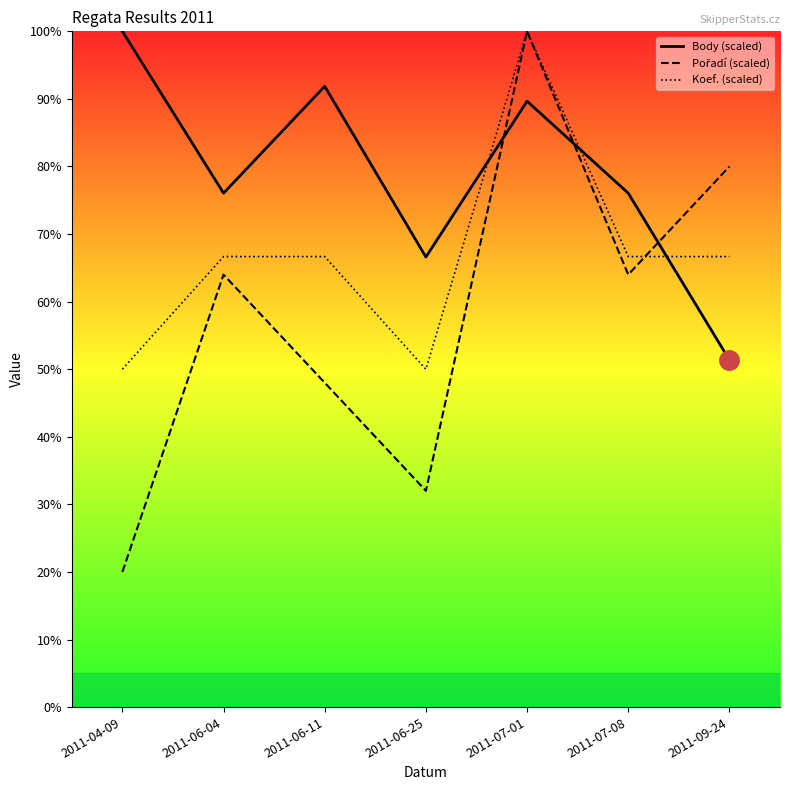

Does the chart display data point markers on the line(s)?

No